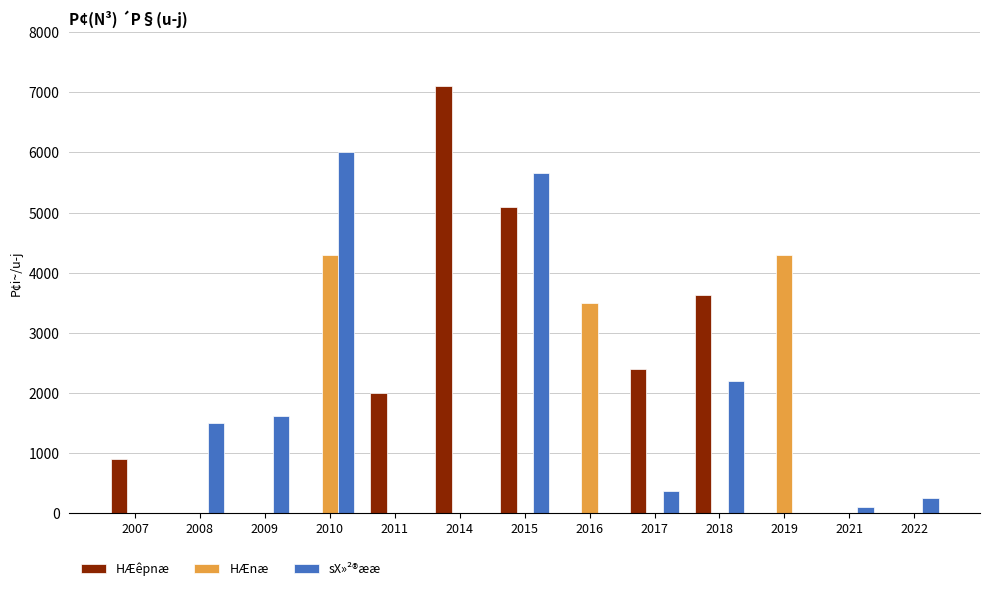

What is the highest value of the sX»²®ææ series?

6000